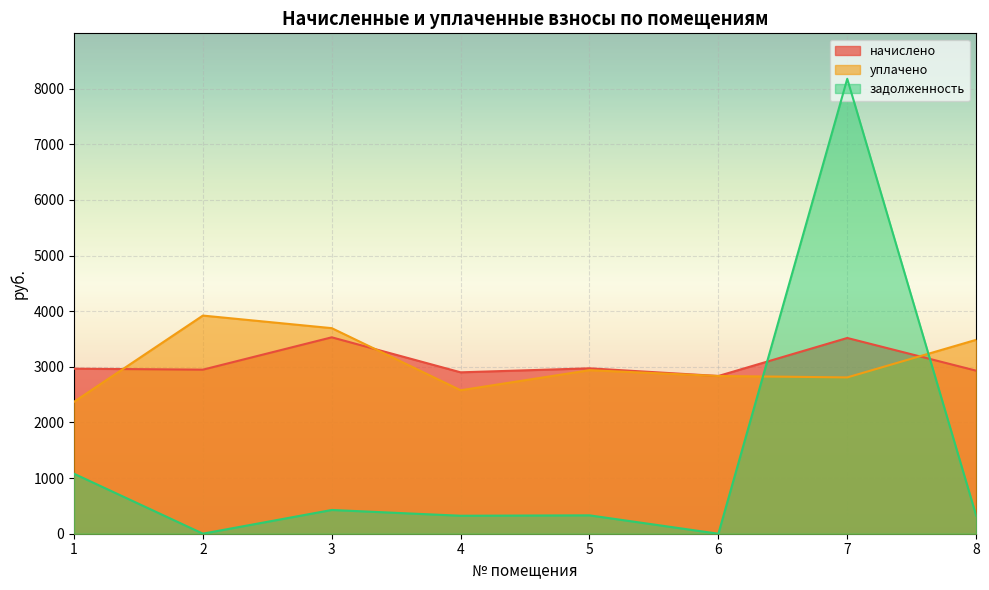

What is the average value of the начислено series?

3075.7